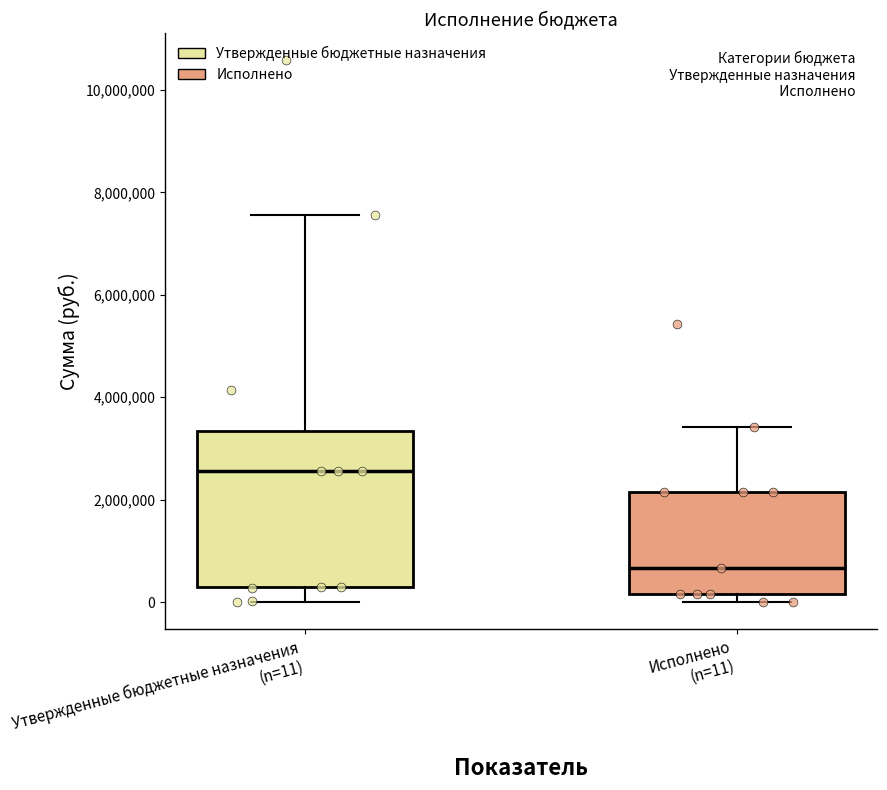

Reading left to right, read every box against the y-axis: the position of its median line, the range the box covers, and the ends of its whiskers. The values are not printed on the chart, so give them approximately, as read against the axis.

Утвержденные бюджетные назначения (n=11): median 2600000, box 200000 to 3400000, whiskers 0 to 7600000
Исполнено (n=11): median 600000, box 200000 to 2200000, whiskers 0 to 3400000